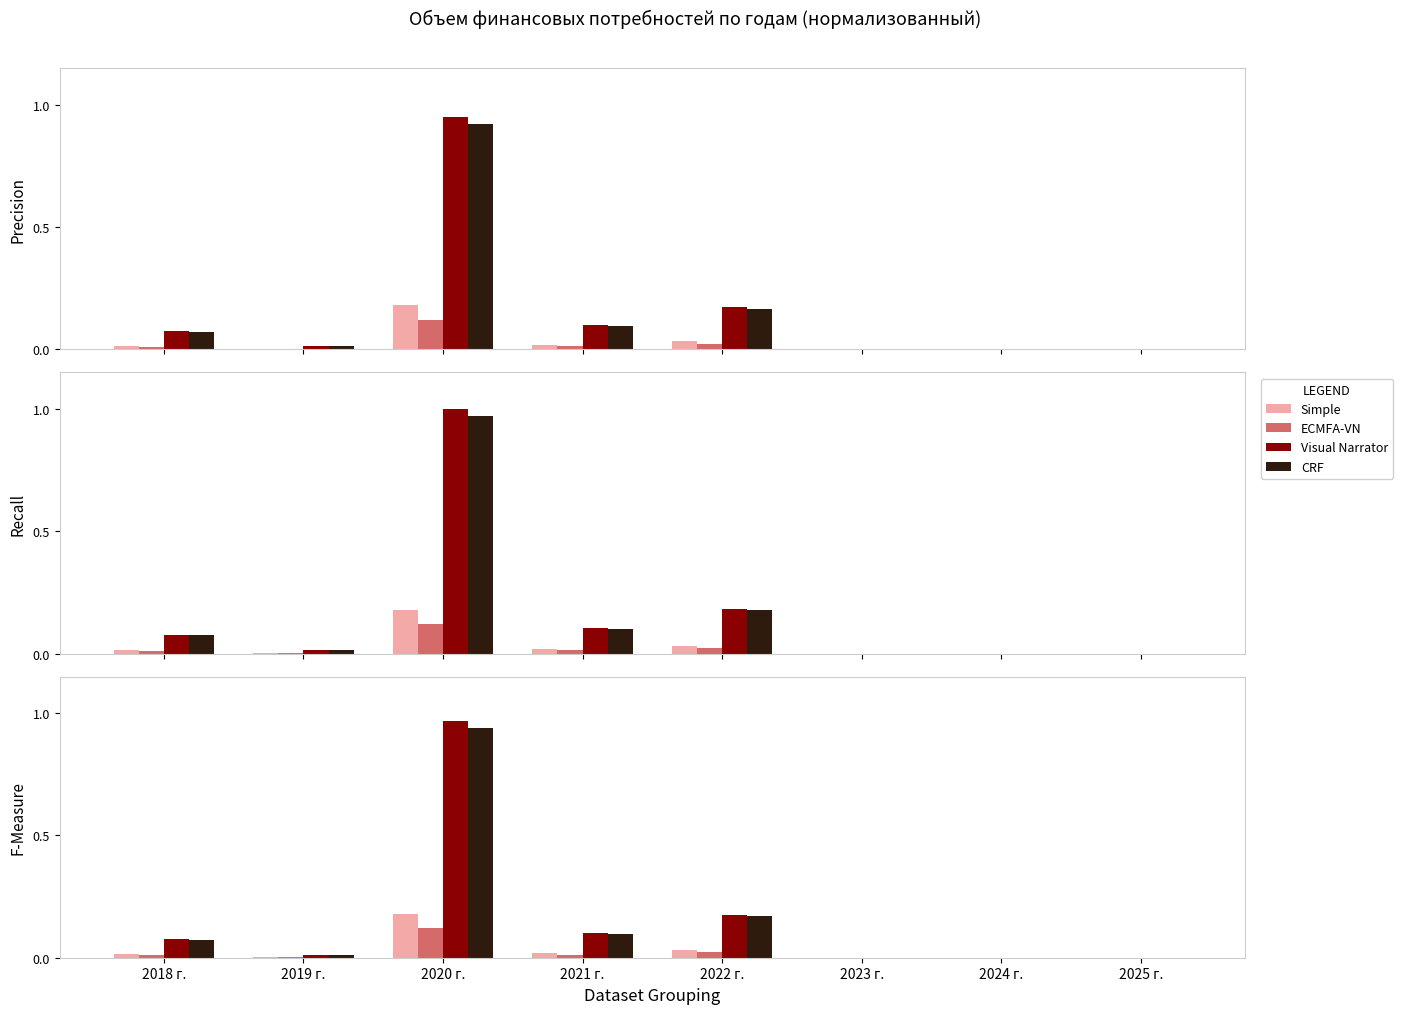

Is it true that Simple equals 0.0 at 2018 г.?

False